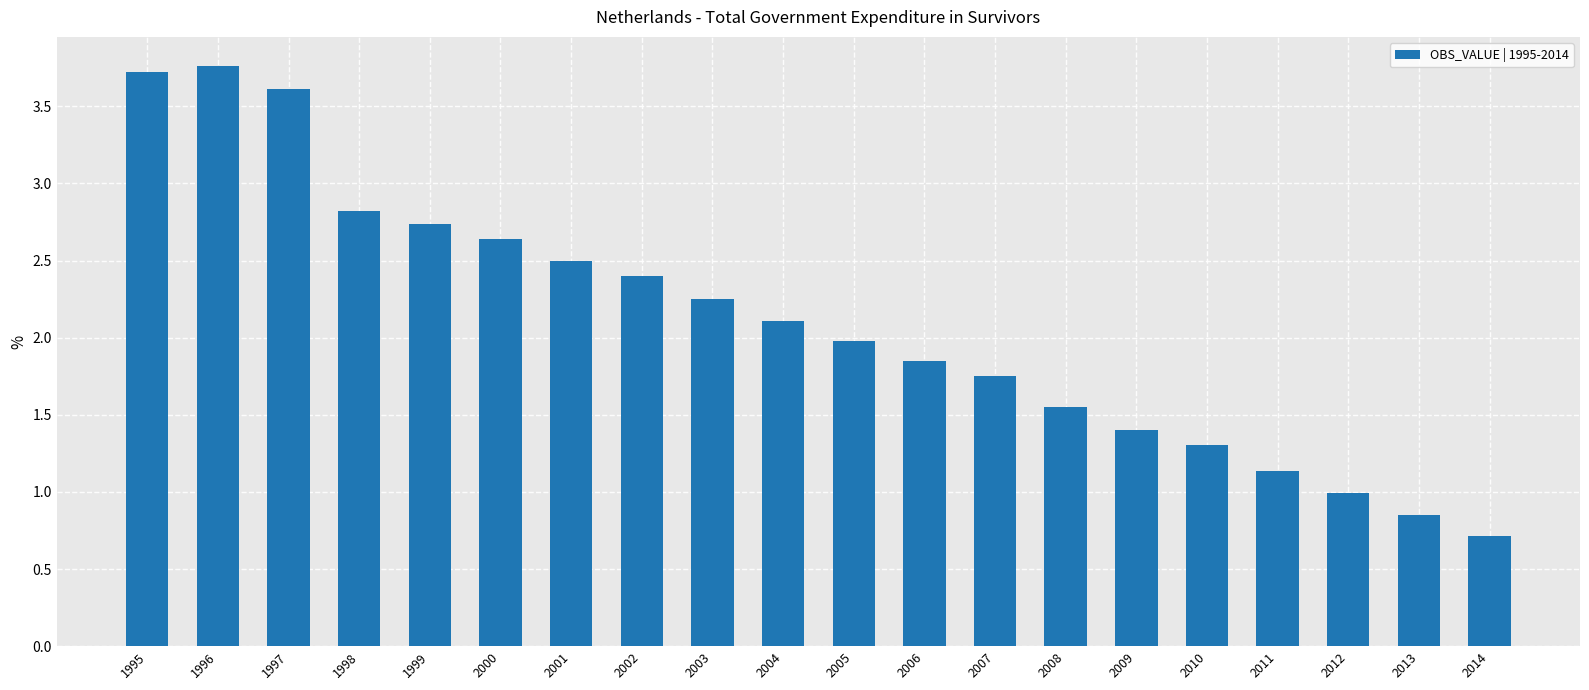

What is the value of the 16th bar from the left?

1.3